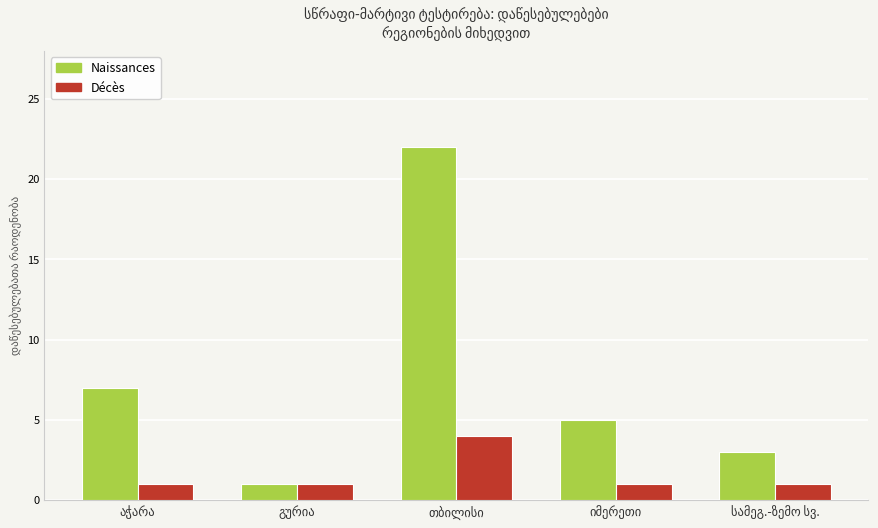

Which series has the largest range (max minus min)?

Naissances